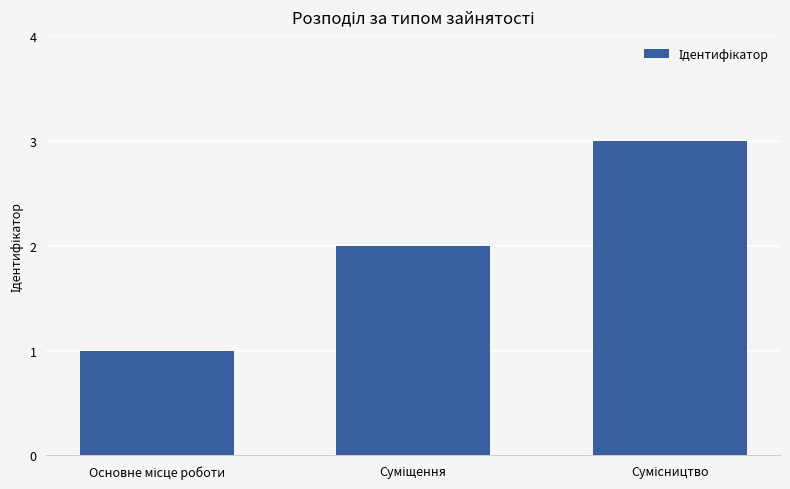

Reading right to left, extract all data points from this chart.

3	2	1